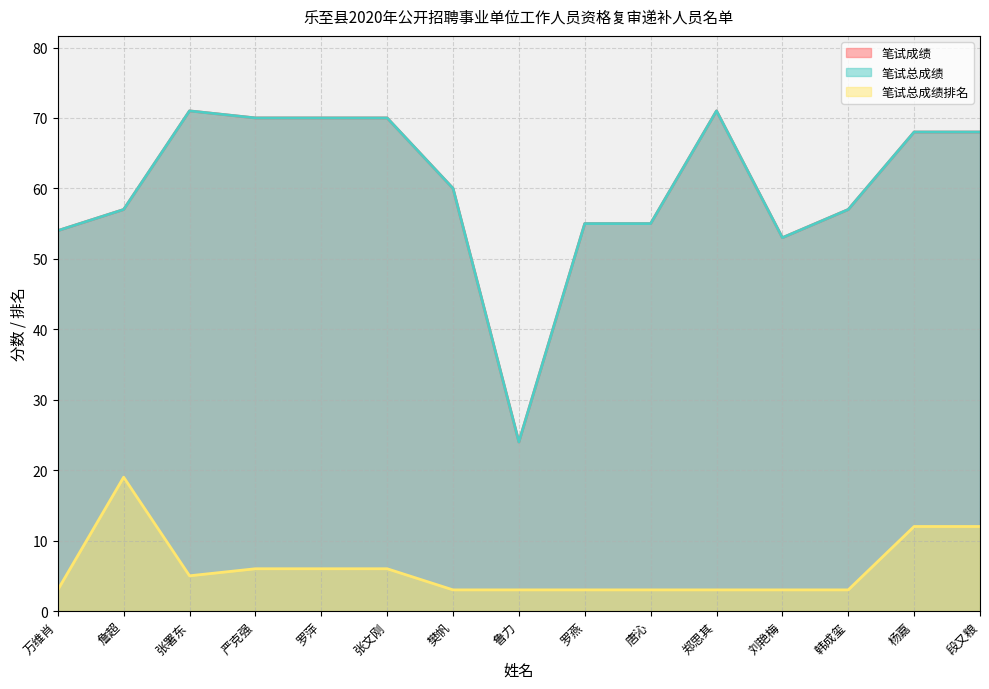

How many data points in 笔试总成绩排名 are above 3?

7